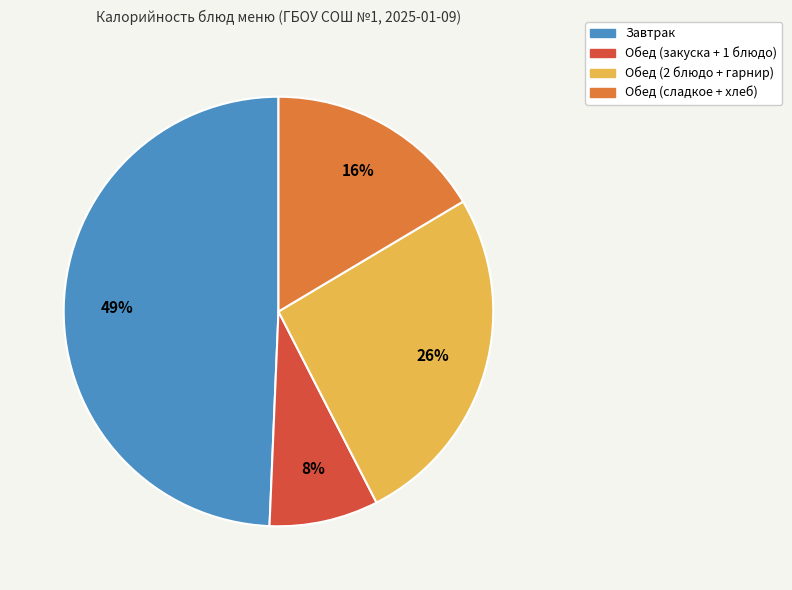

Count the number of slices in the pie.

4